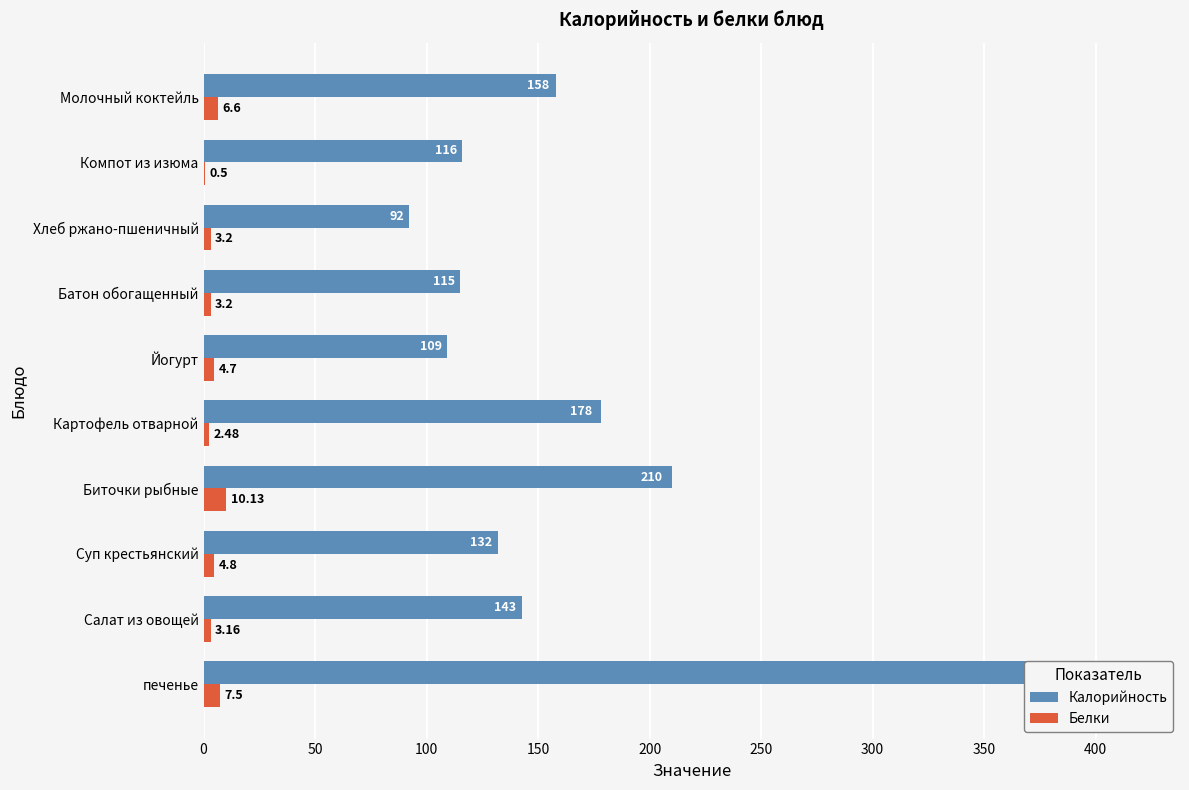

What is the difference between the second highest and second lowest values in the Белки series?

5.0